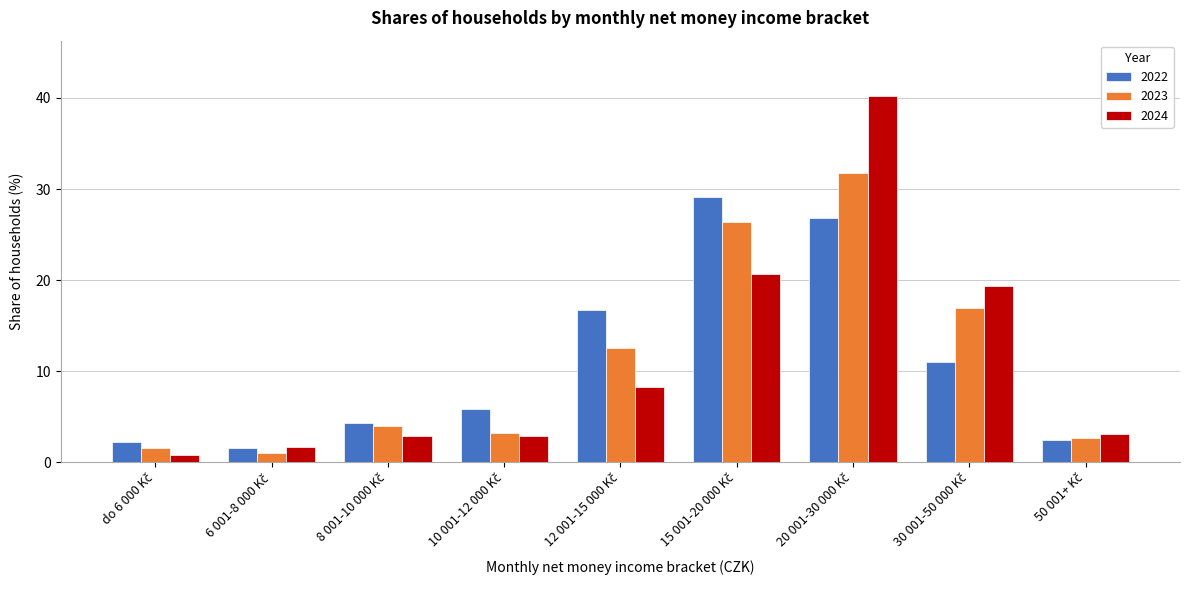

Rank the series by their maximum value, from highest to lowest.

2024, 2023, 2022